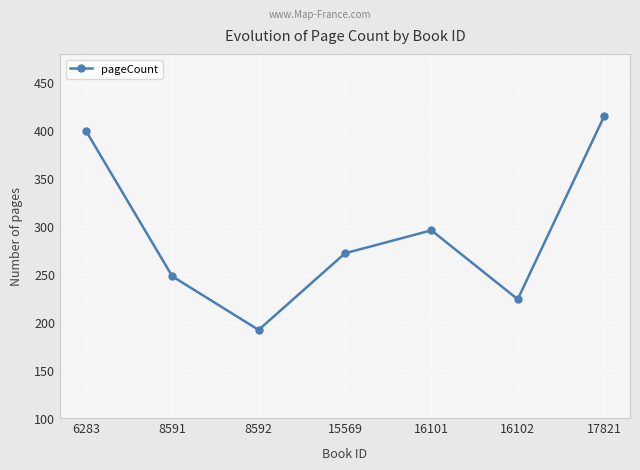

How many data points are less than 272?

3